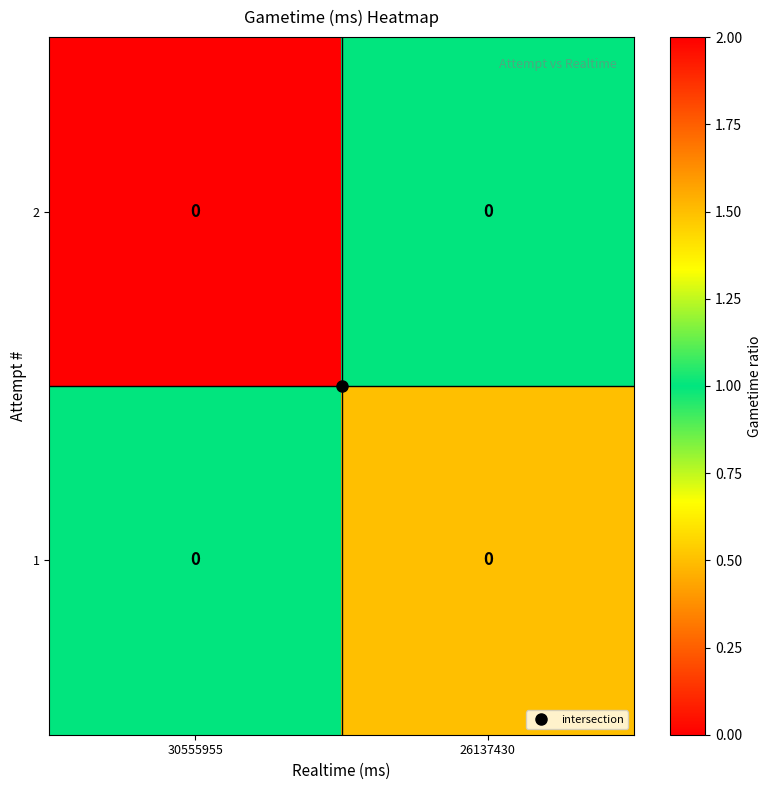

What is the highest value of the 2 series?

2.0